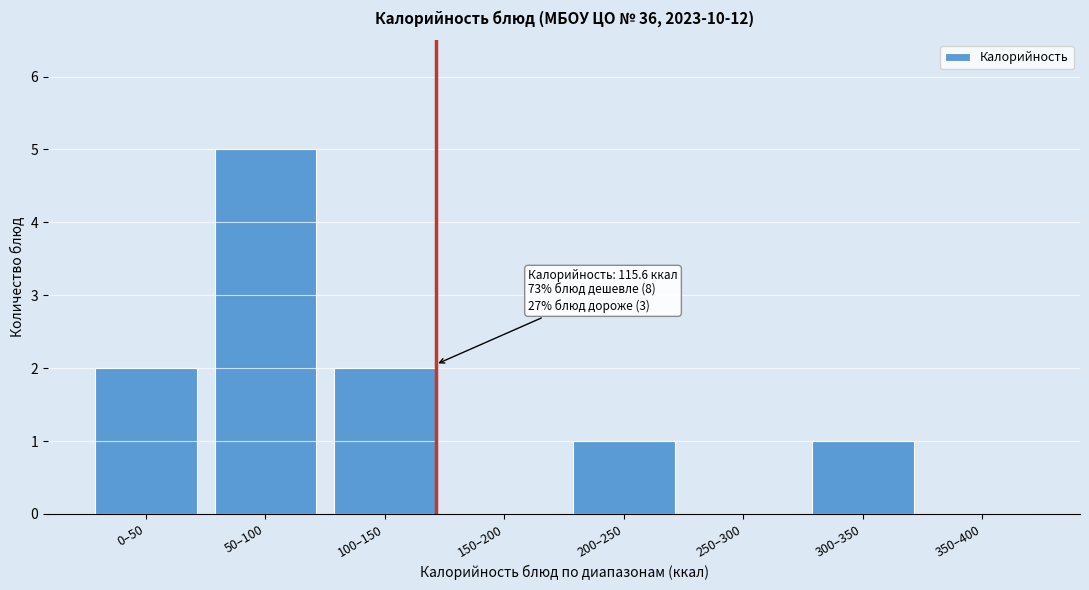

Reading right to left, what are all the values shown in this chart?

350–400=0	300–350=1	250–300=0	200–250=1	150–200=0	100–150=2	50–100=5	0–50=2